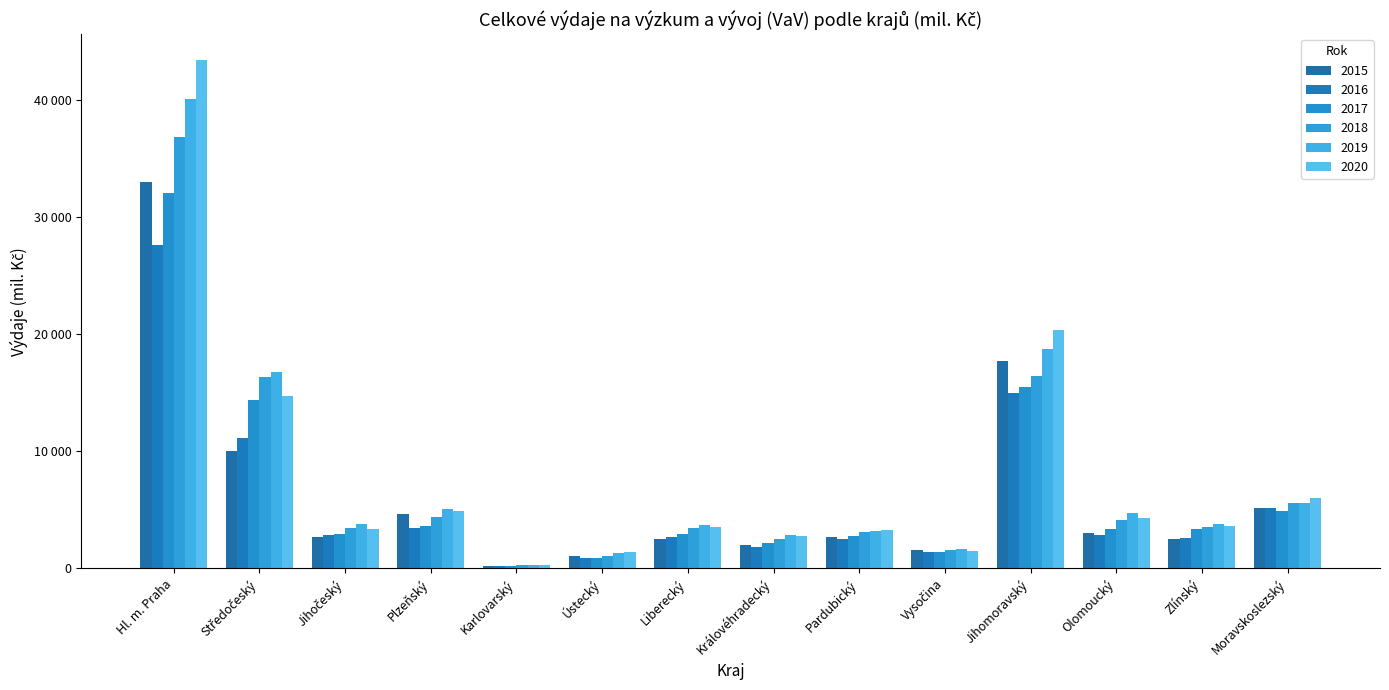

At Hl. m. Praha, list the series in order from smallest to largest.

2016, 2017, 2015, 2018, 2019, 2020